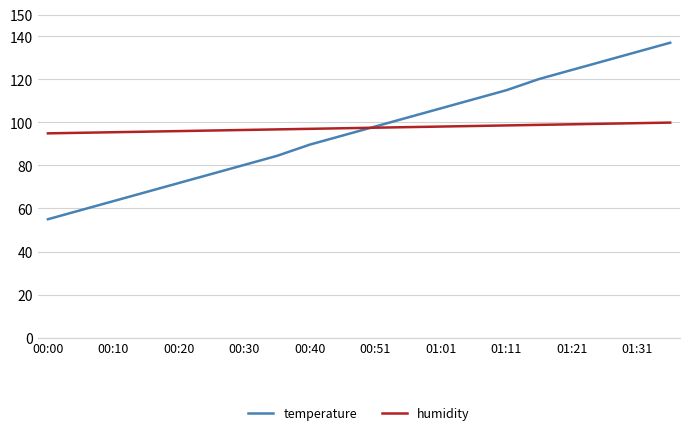

Which series has the largest range (max minus min)?

temperature